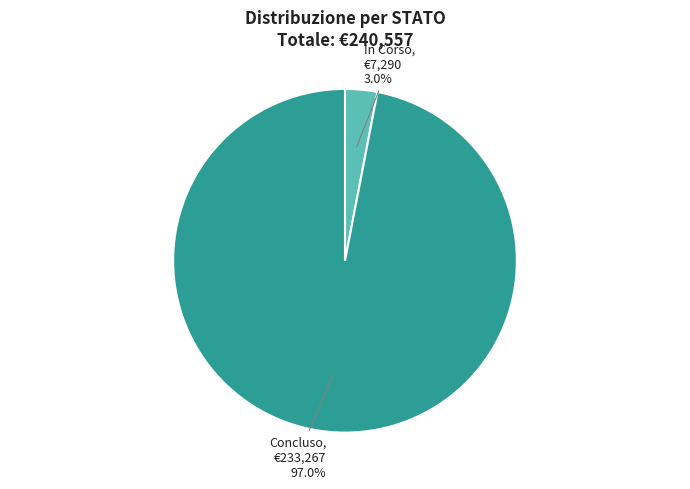

Count the number of slices in the pie.

2